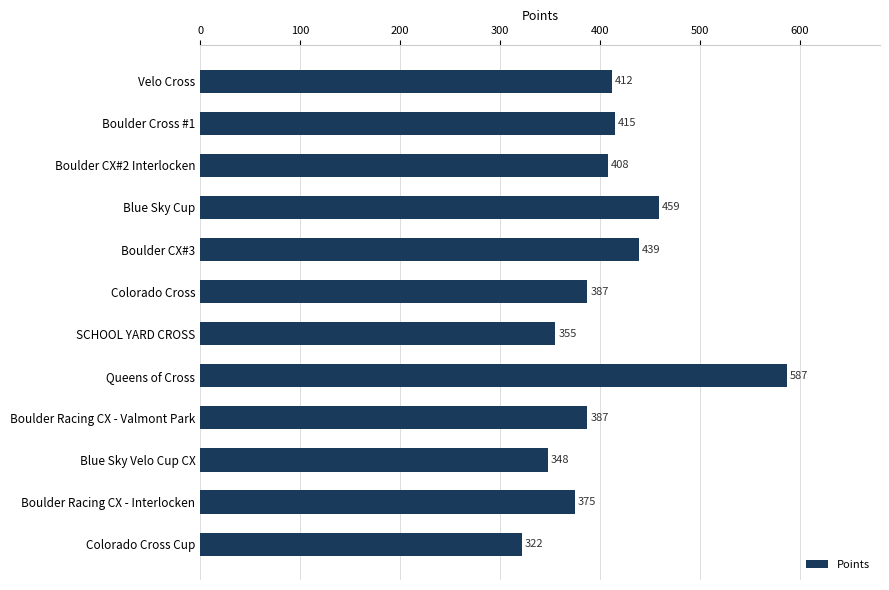

At which category does the chart reach its minimum across all series?

Colorado Cross Cup